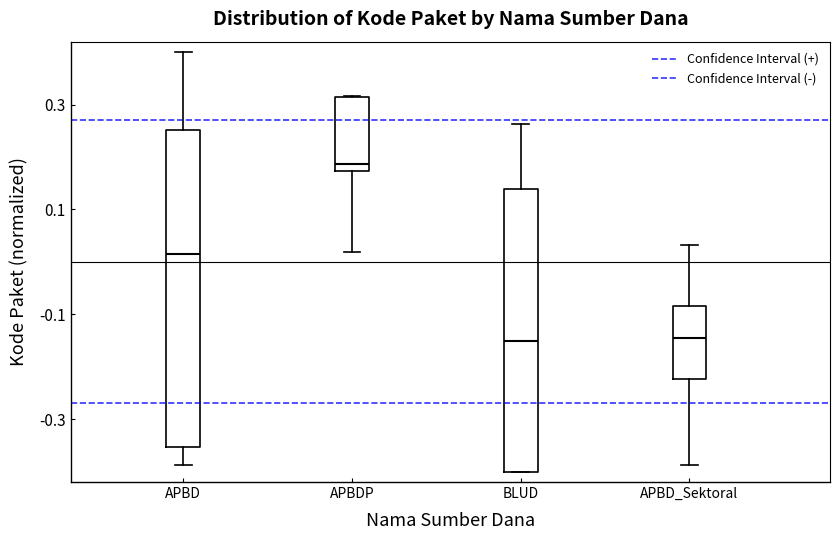

Where does the median line of the box for APBD_Sektoral sit on the y-axis? The values are not printed on the chart, so give them approximately, as read against the axis.

-0.14